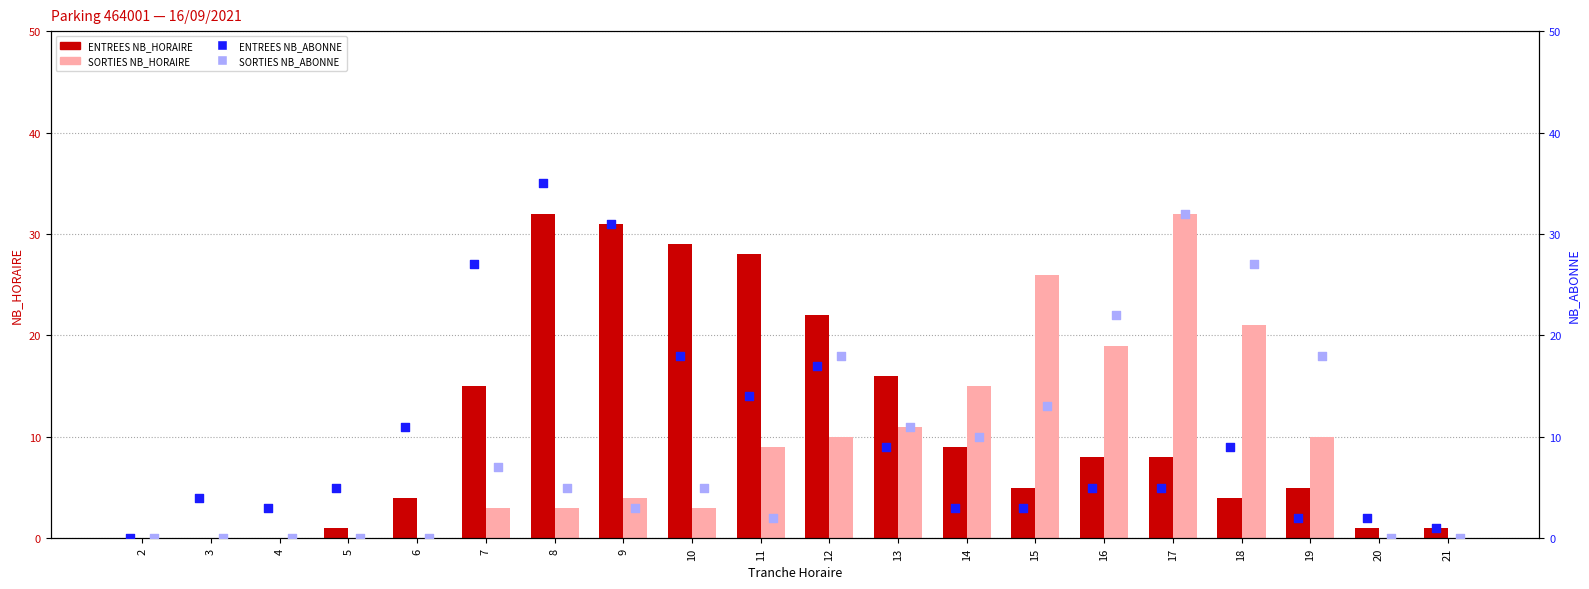

Which series has the widest spread of Y values?

ENTREES NB_ABONNE